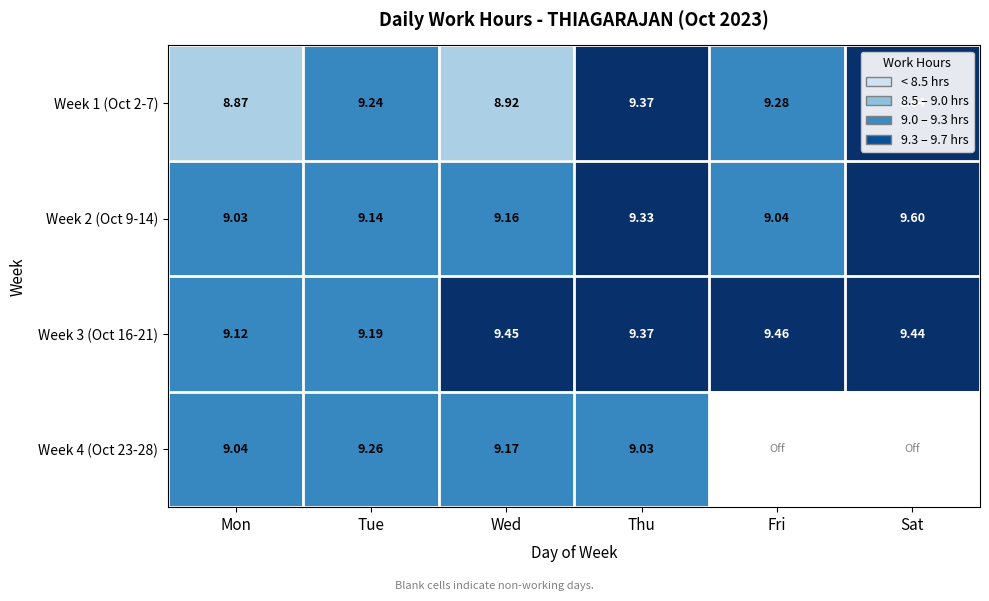

Which label corresponds to the largest value in the chart?

Sat